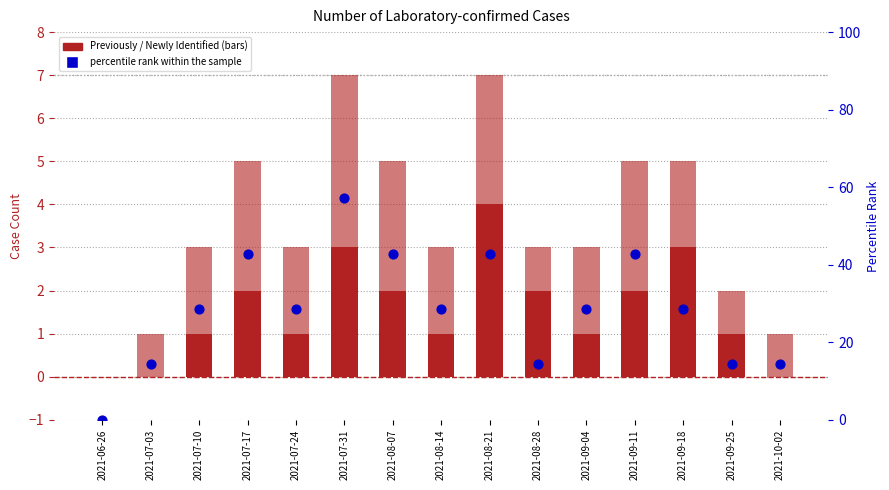

Which series has the largest total across all categories?

percentile rank within the sample